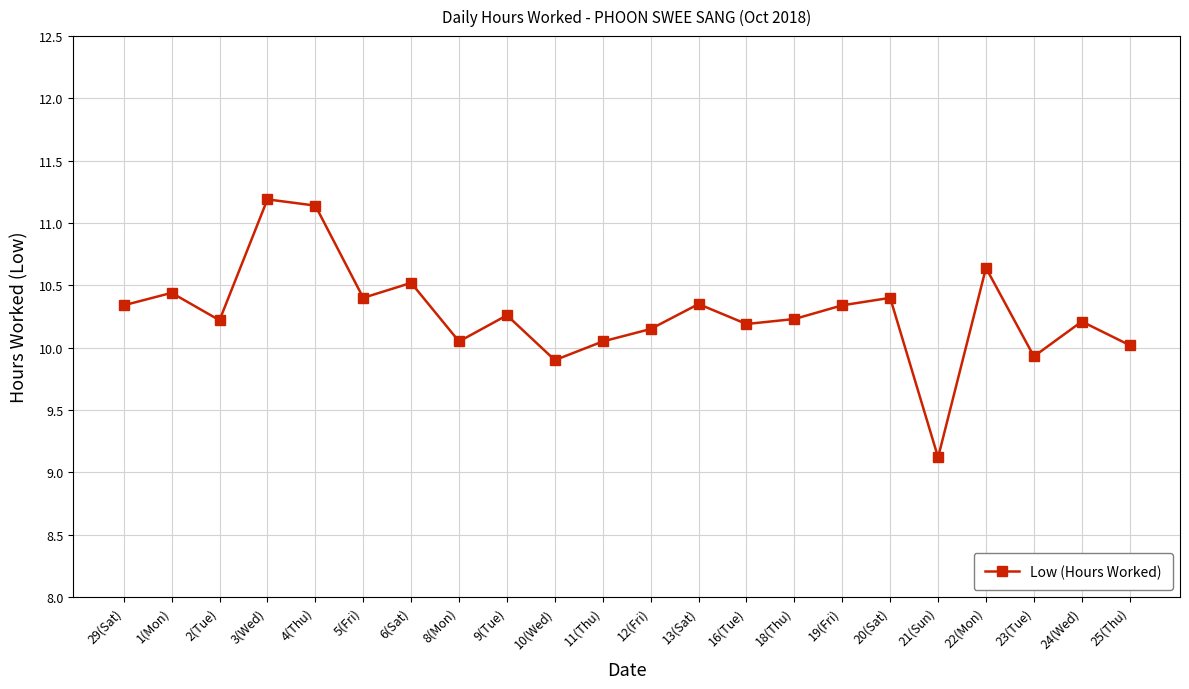

What is the maximum value shown in the chart?

11.2